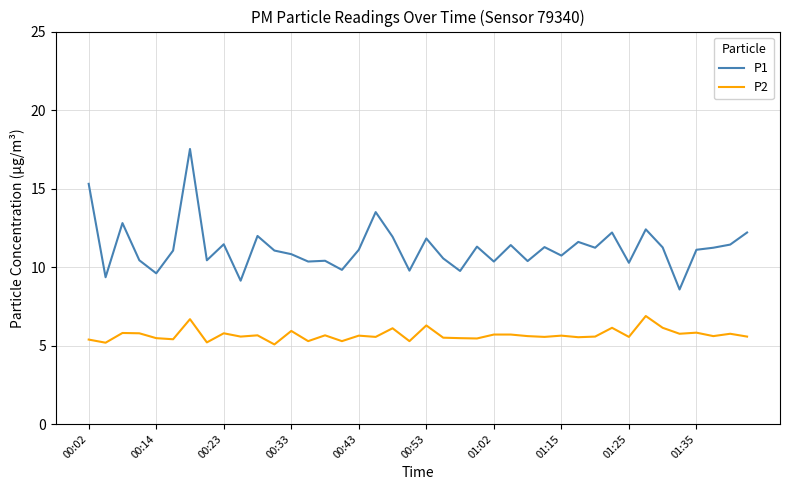

True or false: P1 has more than 1 interior local peaks.

True